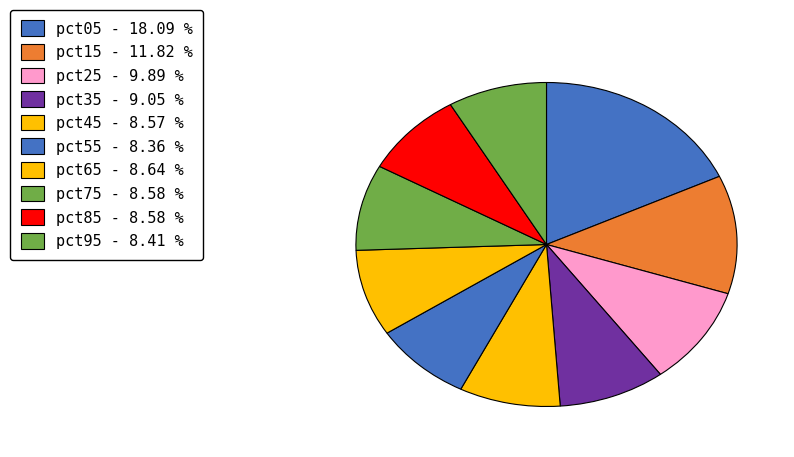

How many slices are in this pie chart?

10